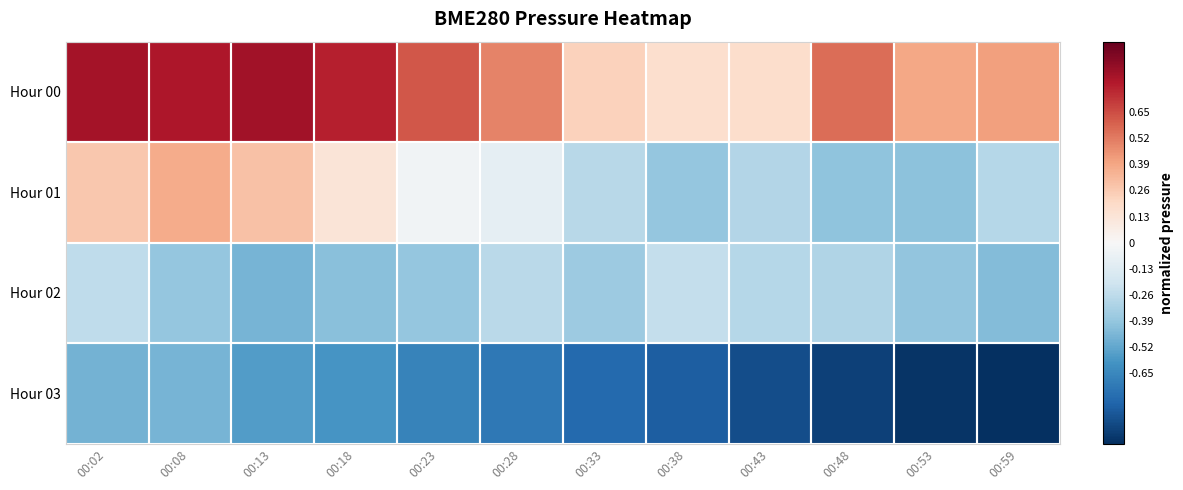

Reading right to left, extract all data points from this chart.

Hour 00: 00:59=0.4	00:53=0.4	00:48=0.6	00:43=0.2	00:38=0.2	00:33=0.2	00:28=0.5	00:23=0.6	00:18=0.8	00:13=0.8	00:08=0.8	00:02=0.8
Hour 01: 00:59=-0.3	00:53=-0.4	00:48=-0.4	00:43=-0.3	00:38=-0.4	00:33=-0.3	00:28=-0.1	00:23=-0.0	00:18=0.1	00:13=0.3	00:08=0.4	00:02=0.3
Hour 02: 00:59=-0.4	00:53=-0.4	00:48=-0.3	00:43=-0.3	00:38=-0.2	00:33=-0.4	00:28=-0.3	00:23=-0.4	00:18=-0.4	00:13=-0.5	00:08=-0.4	00:02=-0.3
Hour 03: 00:59=-1.0	00:53=-1.0	00:48=-0.9	00:43=-0.9	00:38=-0.8	00:33=-0.8	00:28=-0.7	00:23=-0.7	00:18=-0.6	00:13=-0.6	00:08=-0.5	00:02=-0.5